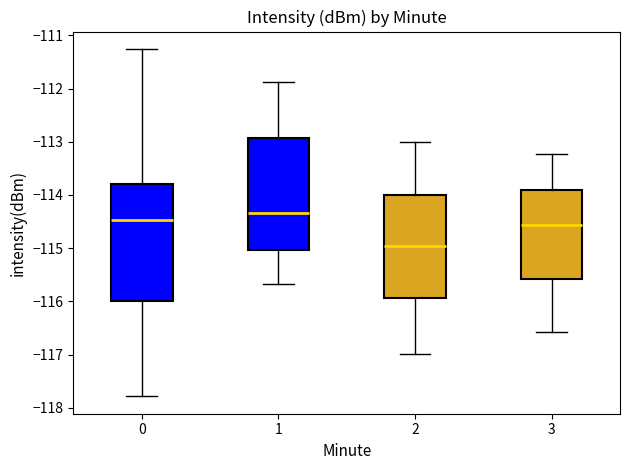

Which box has the lowest median line?

2